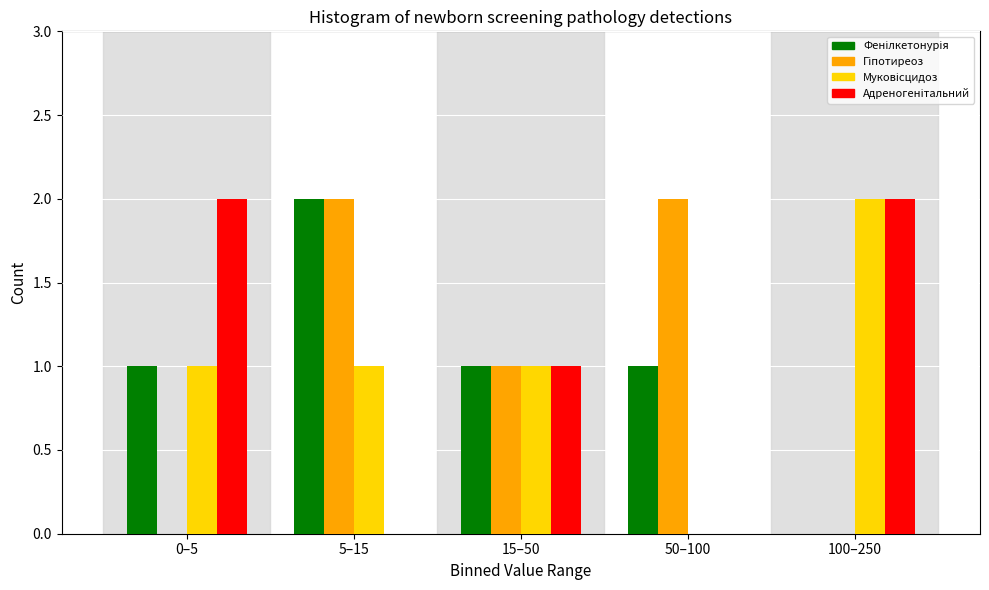

What is the total value across all series at 100–250?

4